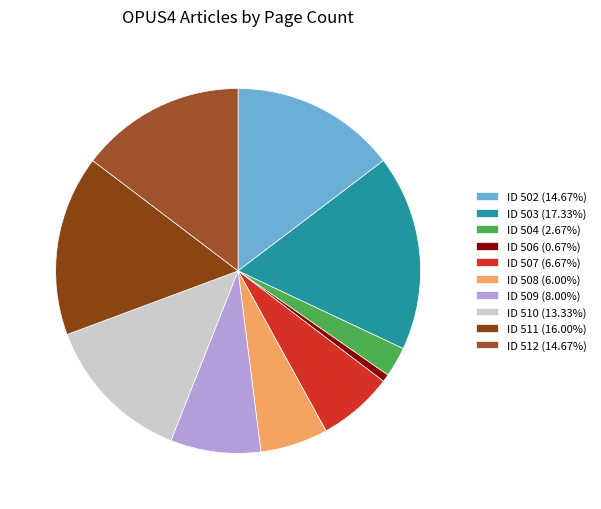

How many slices are in this pie chart?

10